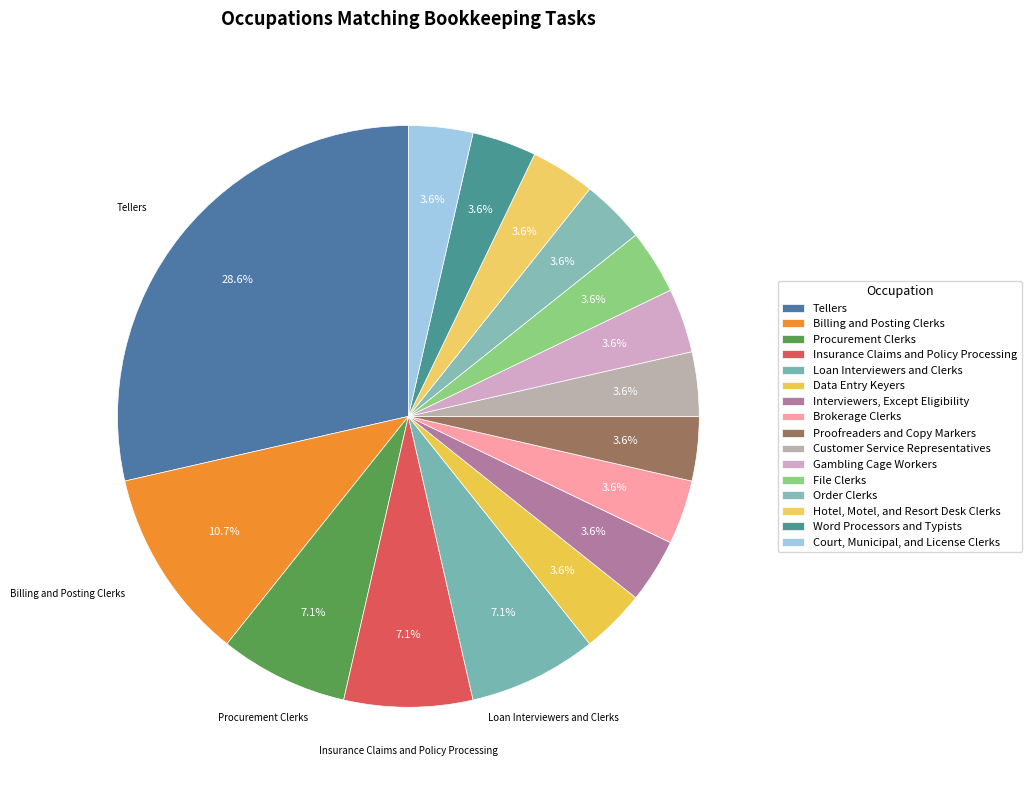

True or false: Loan Interviewers and Clerks accounts for 1% of the total.

False